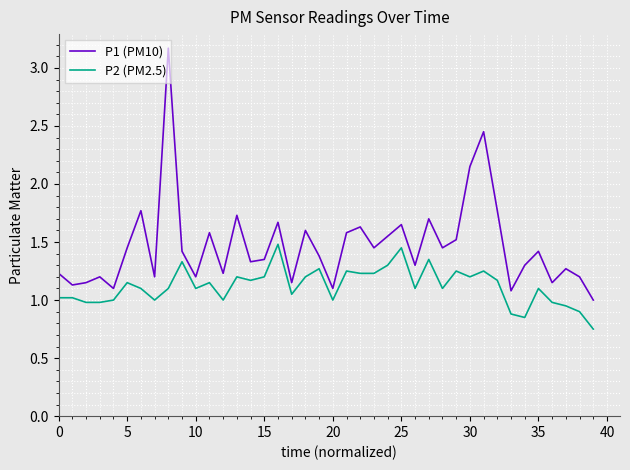

Which series has the widest spread of values?

P1 (PM10)